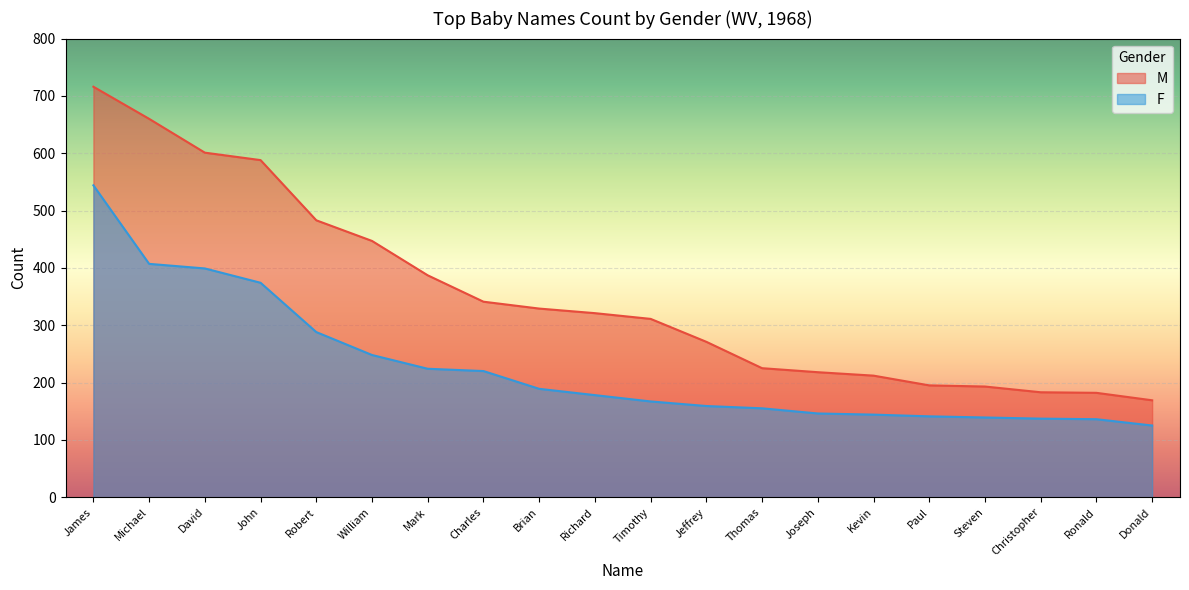

Is it true that M equals 684 at Mark?

False